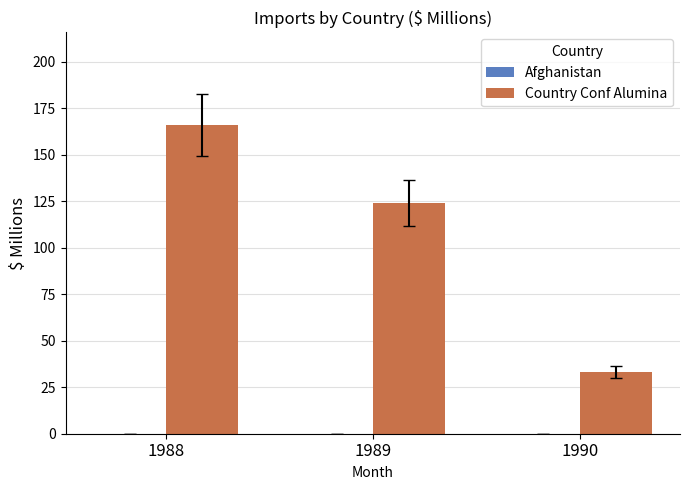

Does the chart contain any negative values?

No